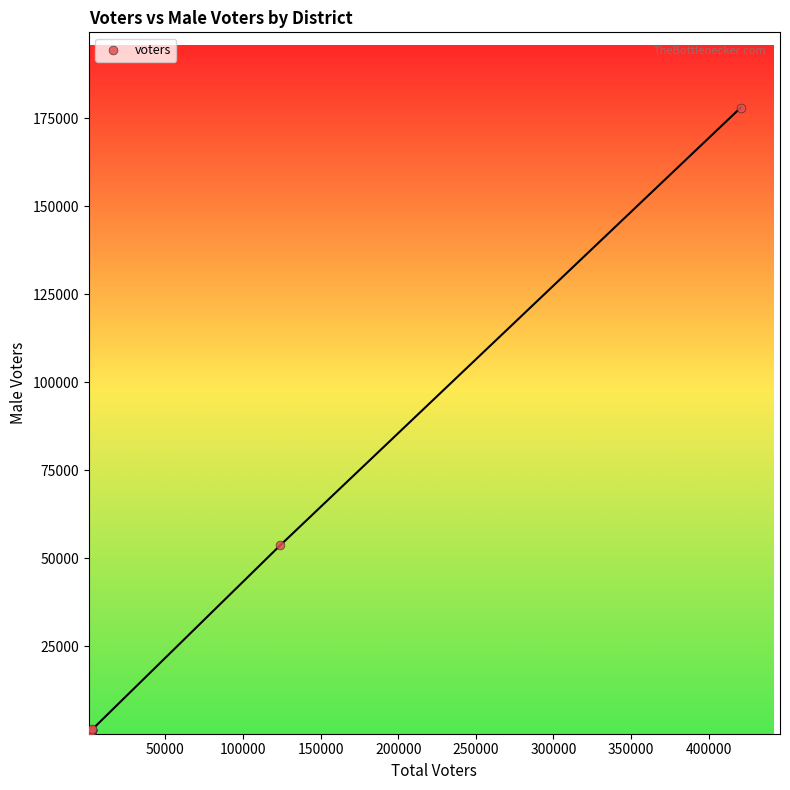

What Y value in the scatter plot is closest to 89152?

53597